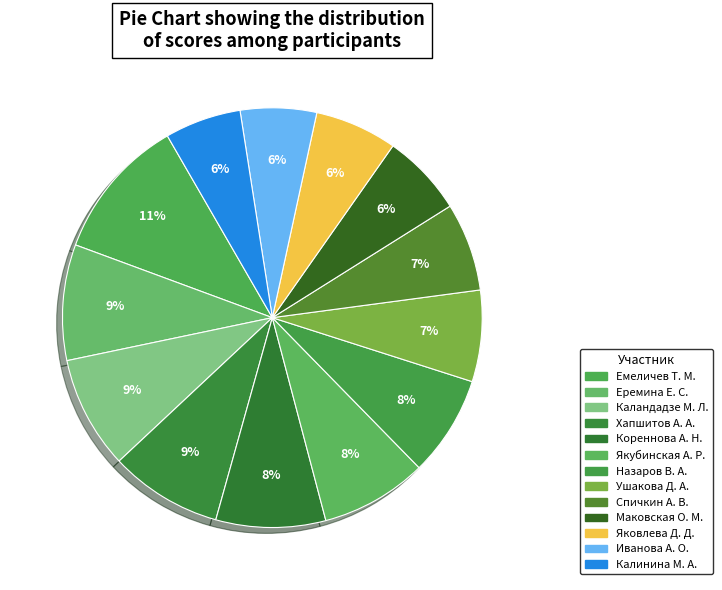

Count the number of slices in the pie.

13